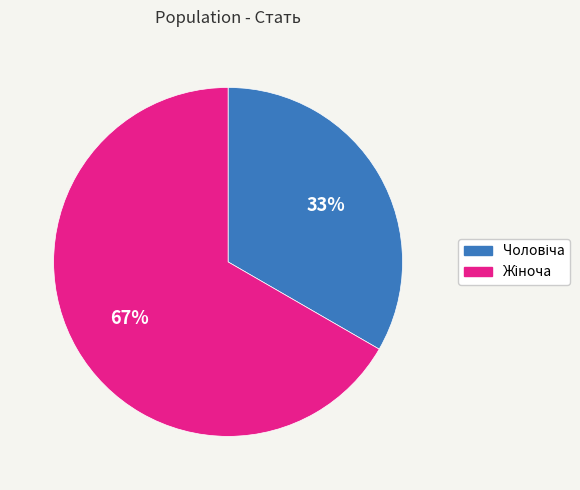

Is there any slice that represents more than half of the pie?

Yes